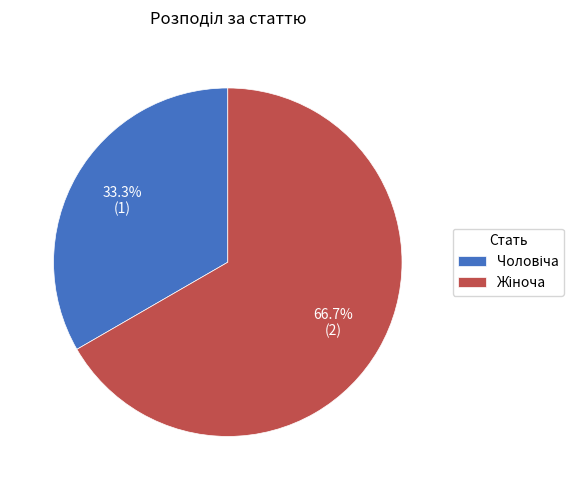

Is there any slice that represents more than half of the pie?

Yes